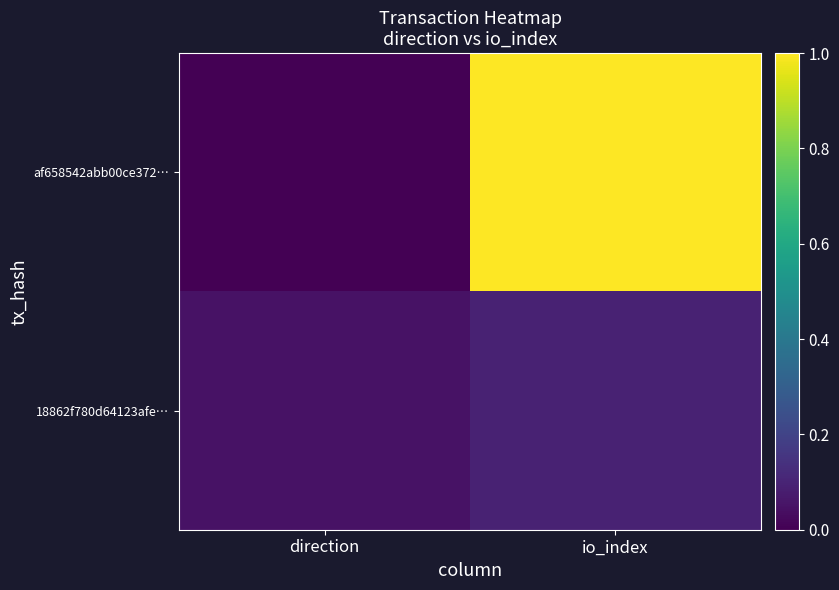

Count the number of data series in this chart.

2